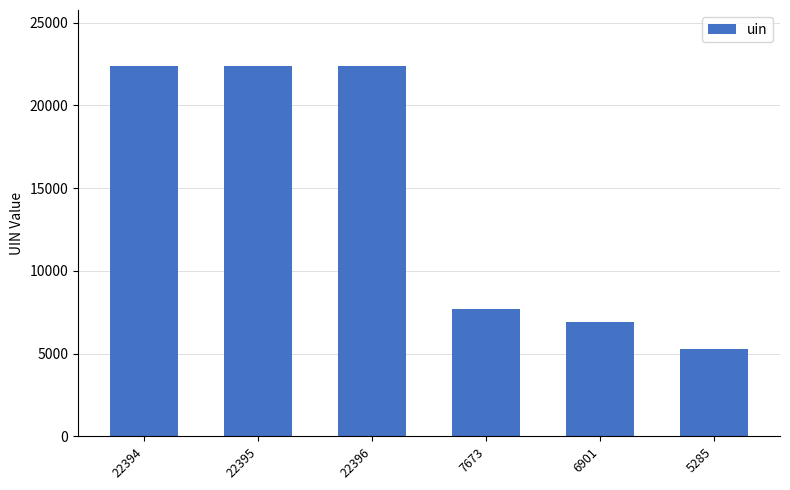

What is the label of the 5th bar from the right?

22395